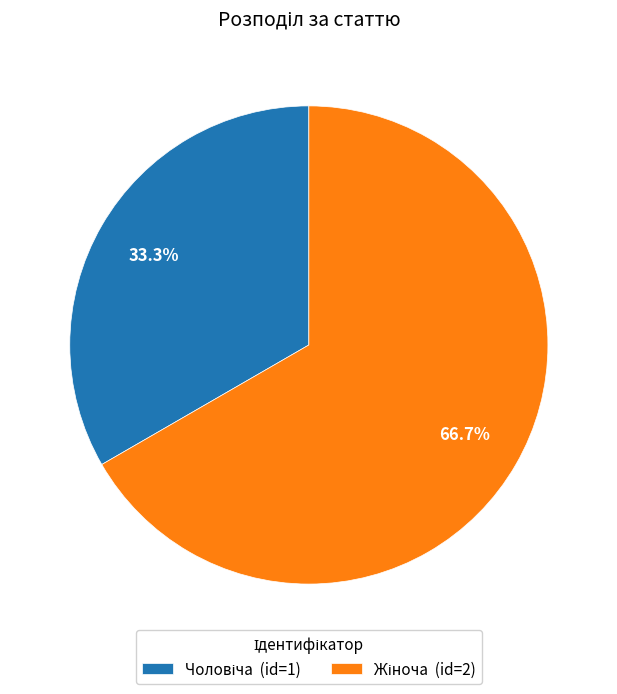

Is there any slice that represents more than half of the pie?

Yes